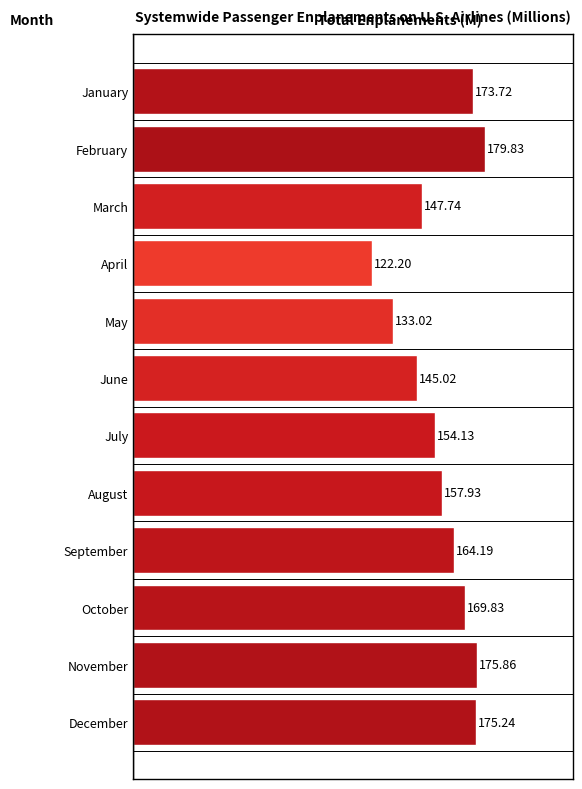

What is the maximum value shown in the chart?

179.8